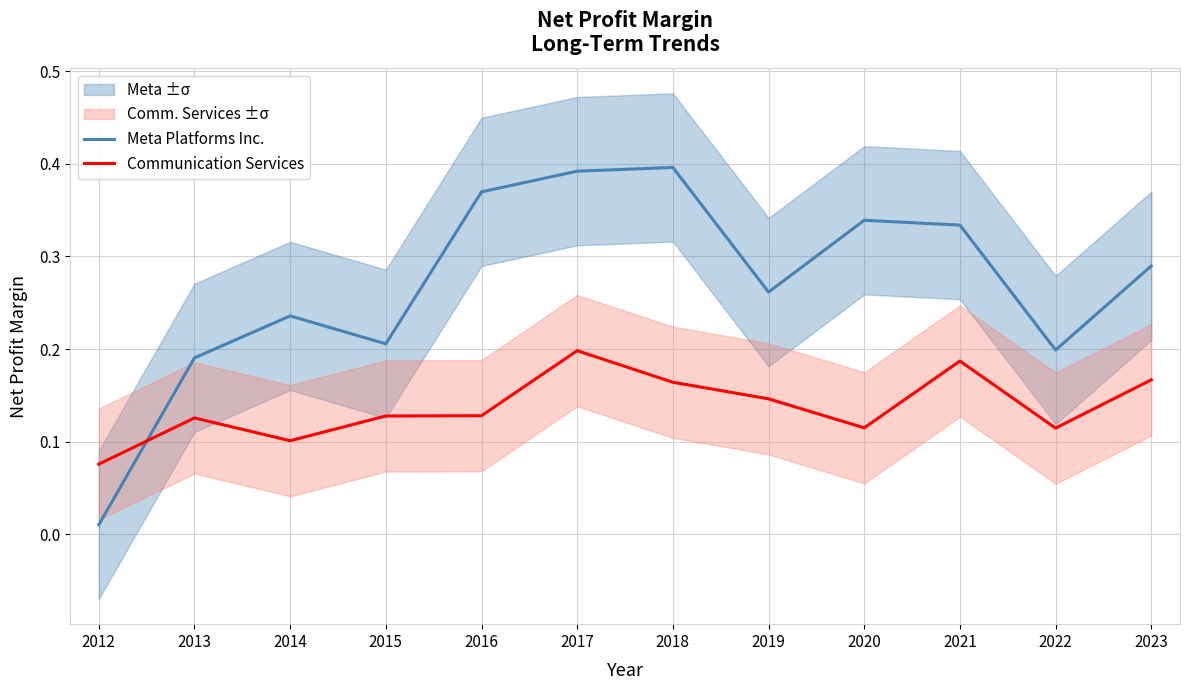

Which series has the largest total across all categories?

Meta Platforms Inc.